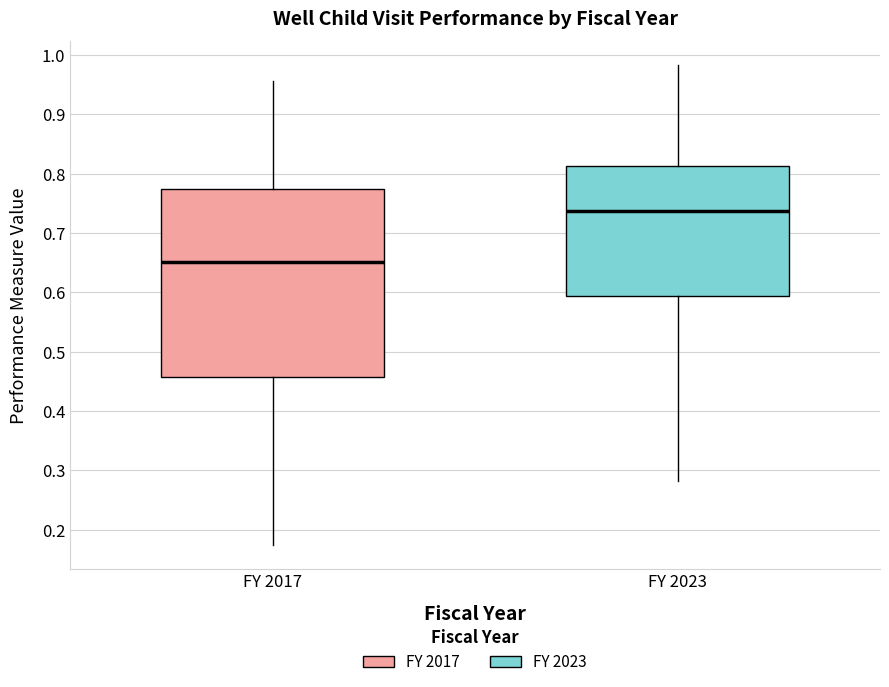

Comparing the boxes themselves (not the whiskers), which one is the tallest?

FY 2017